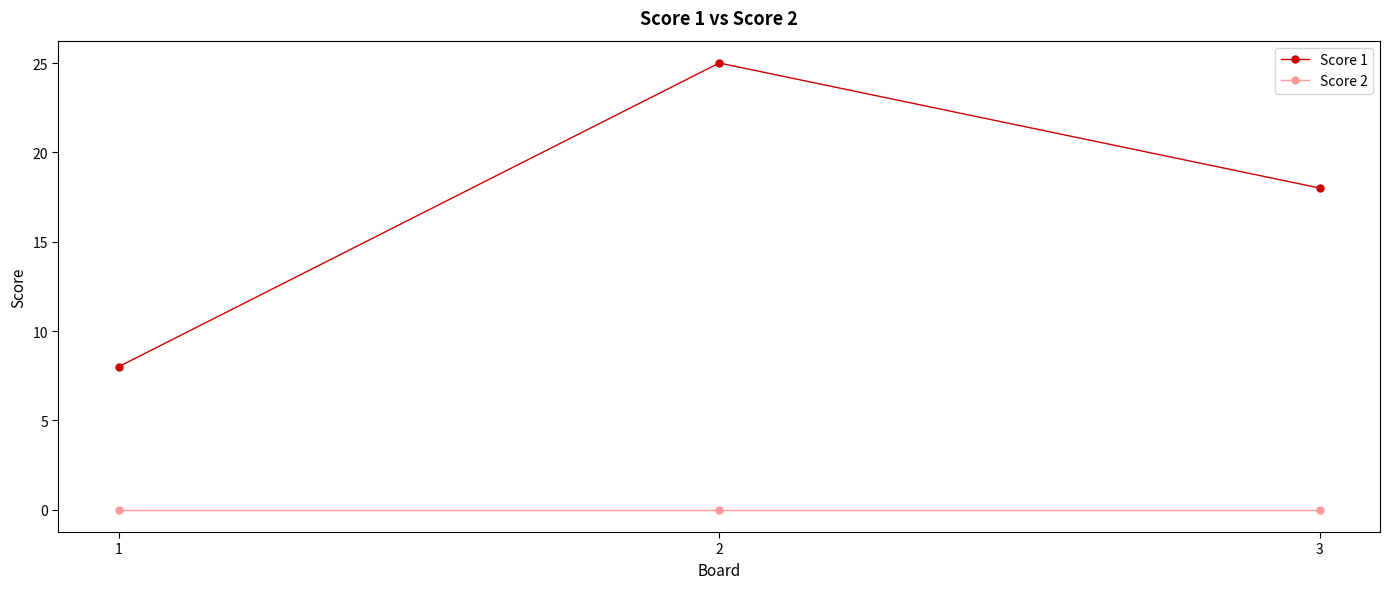

What is the total value across all series at 2?

25